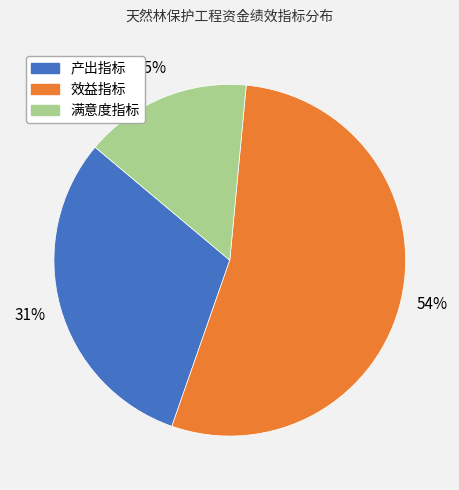

Rank the categories by value from lowest to highest.

满意度指标, 产出指标, 效益指标